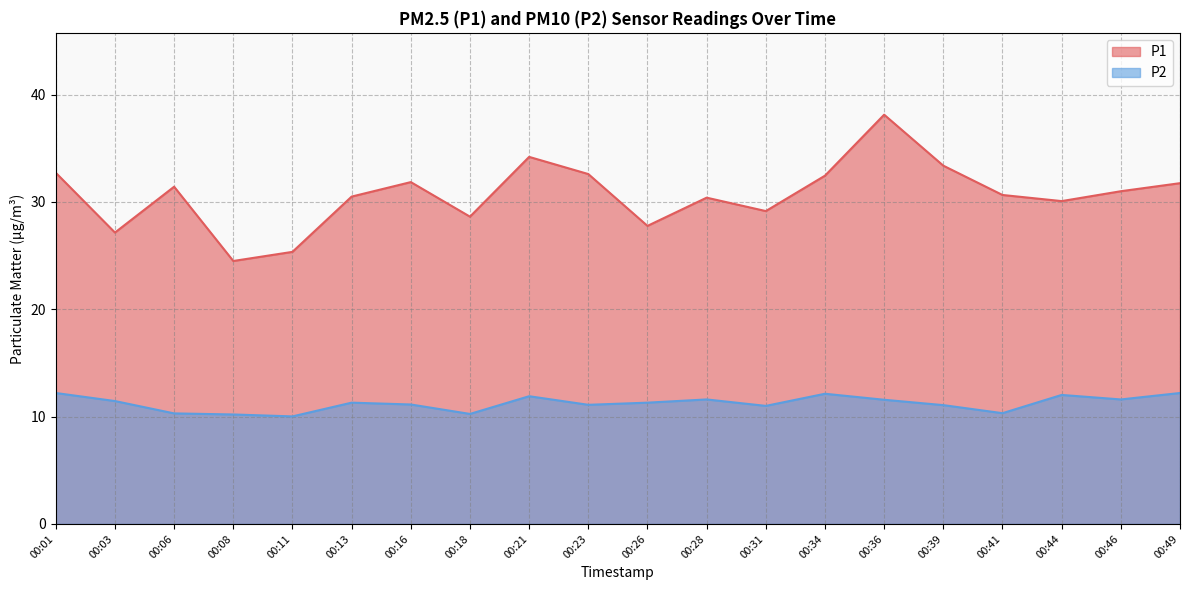

What is the sum of all P2 values?

224.7